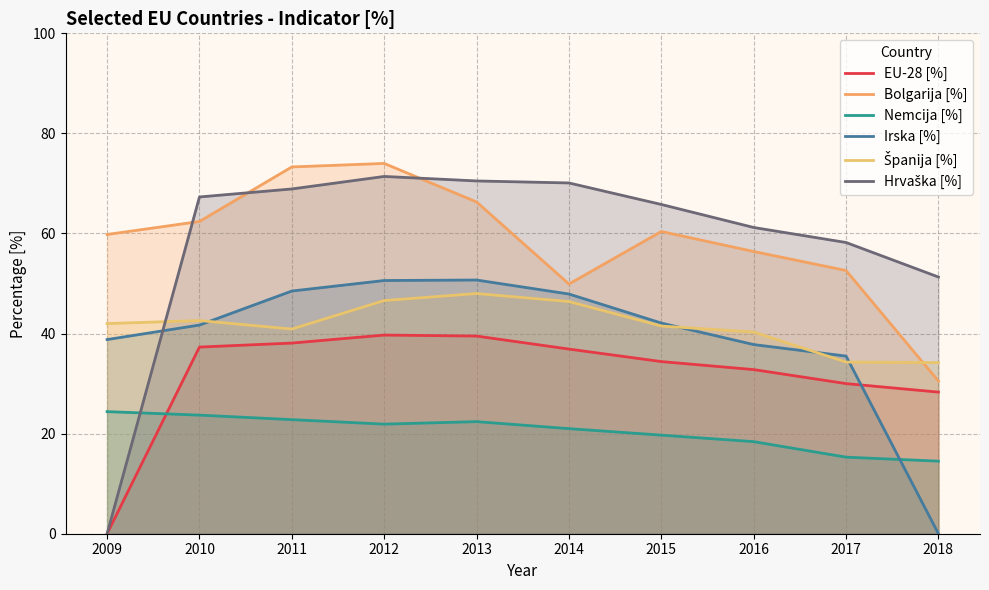

What is the sum of the Španija [%] values at 2010 and 2017?

76.9